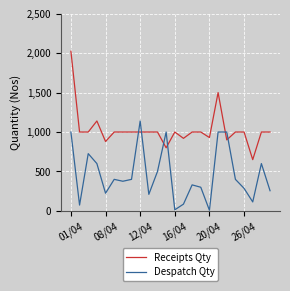

List the series in order of their peak value, highest first.

Receipts Qty, Despatch Qty